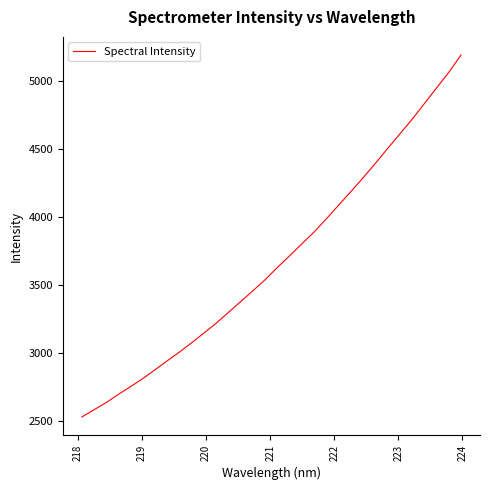

What is the greatest value displayed?

5193.6